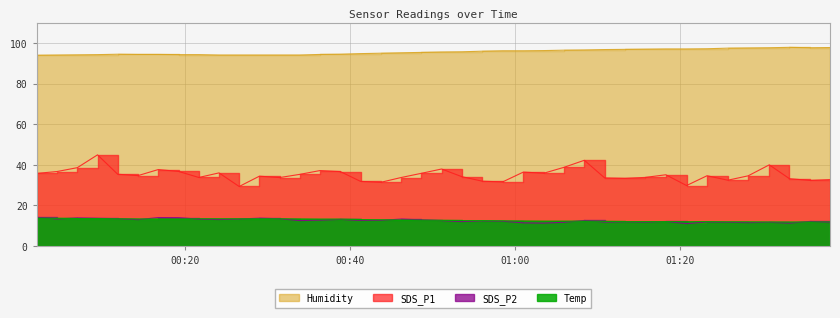

Does the chart display data point markers on the line(s)?

No